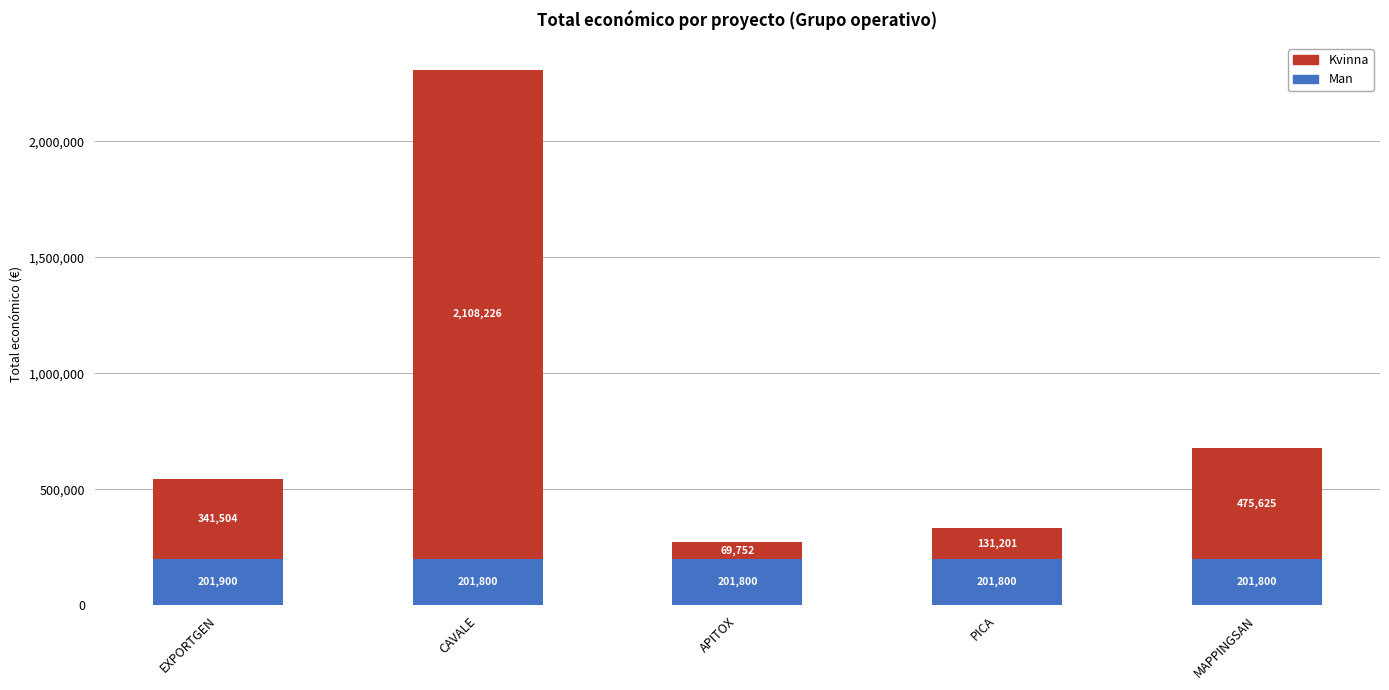

Is it true that Man equals 201800 at APITOX?

True